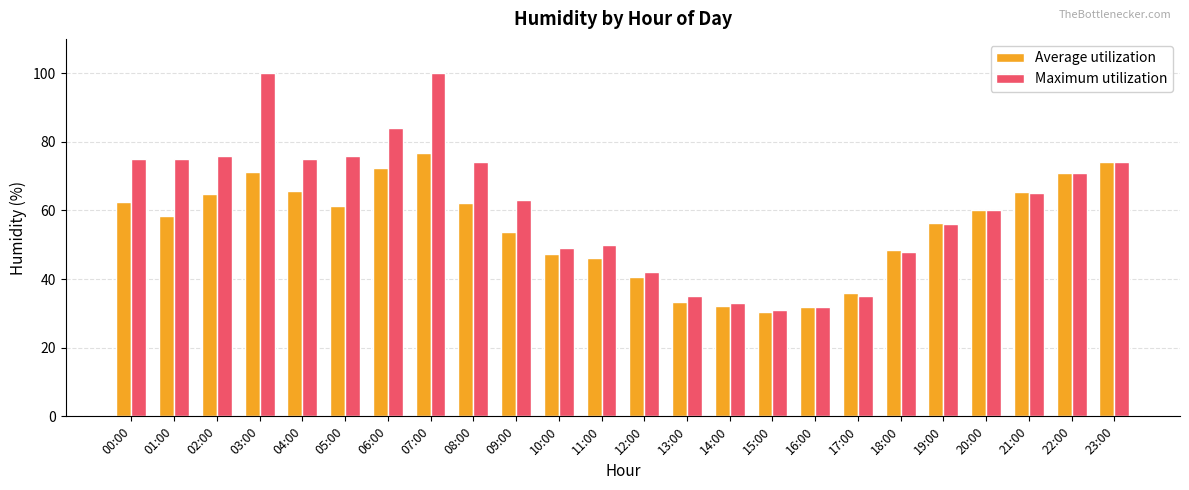

What is the total value across all series at 07:00?

176.8